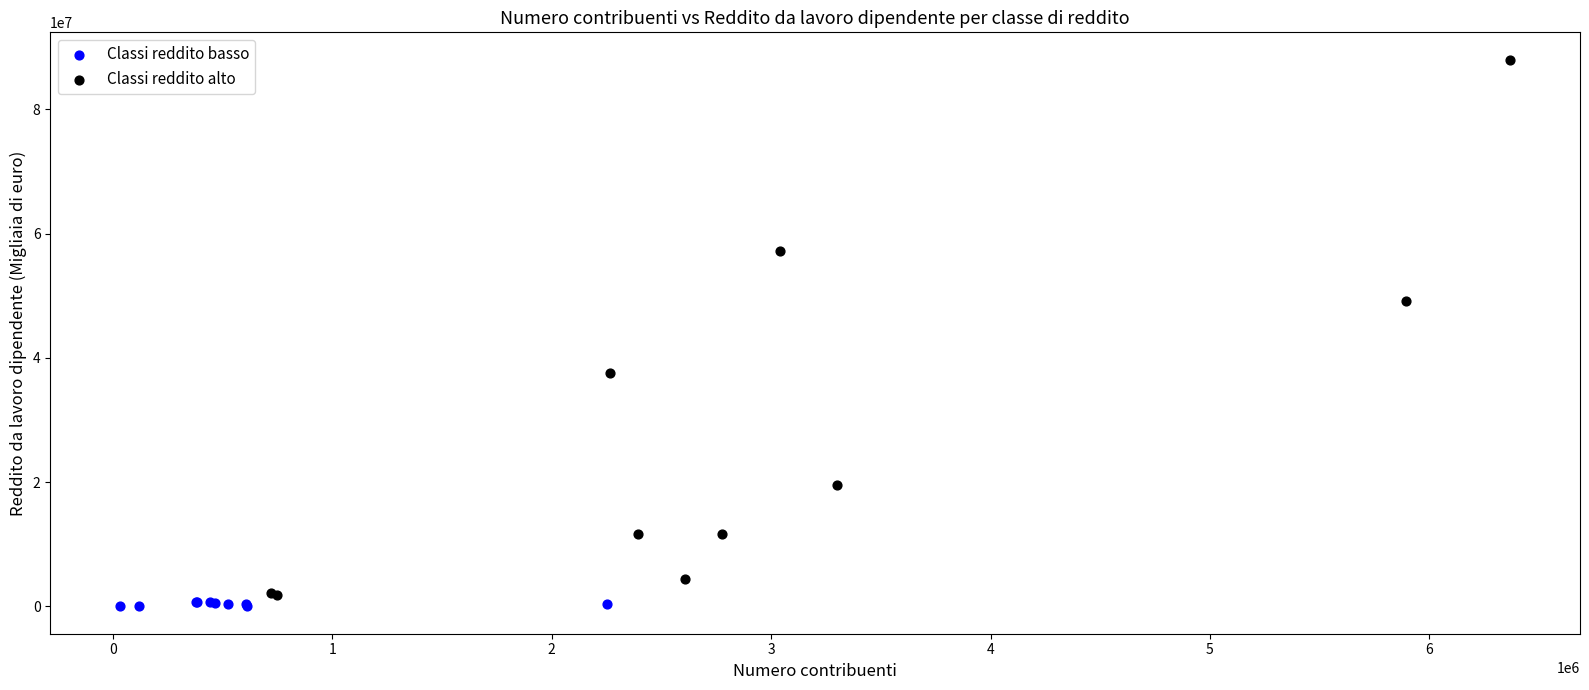

Which series contains the lowest Y value?

Classi reddito basso